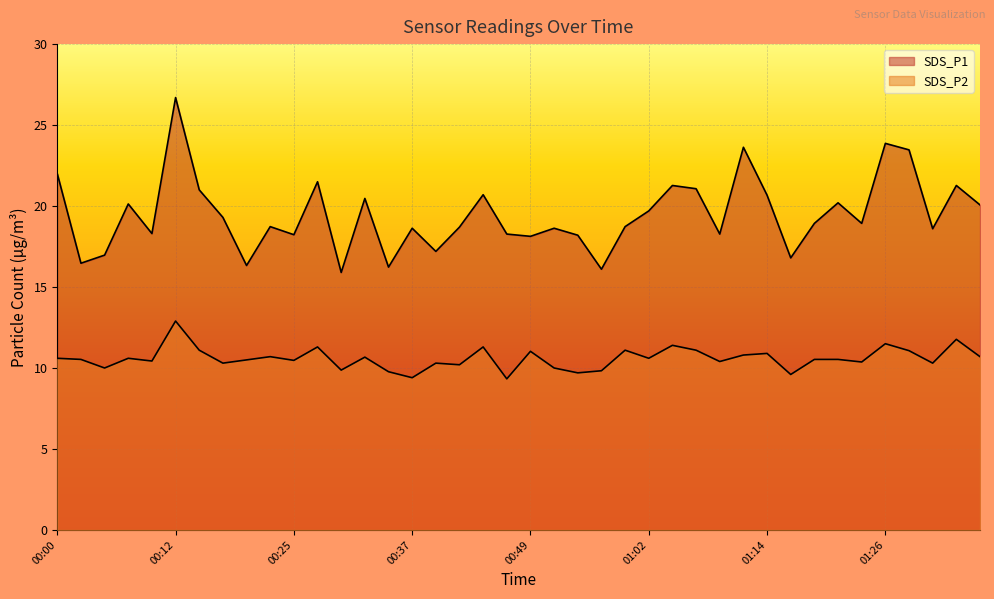

Which has a higher value, 00:12 or 00:44?

00:12